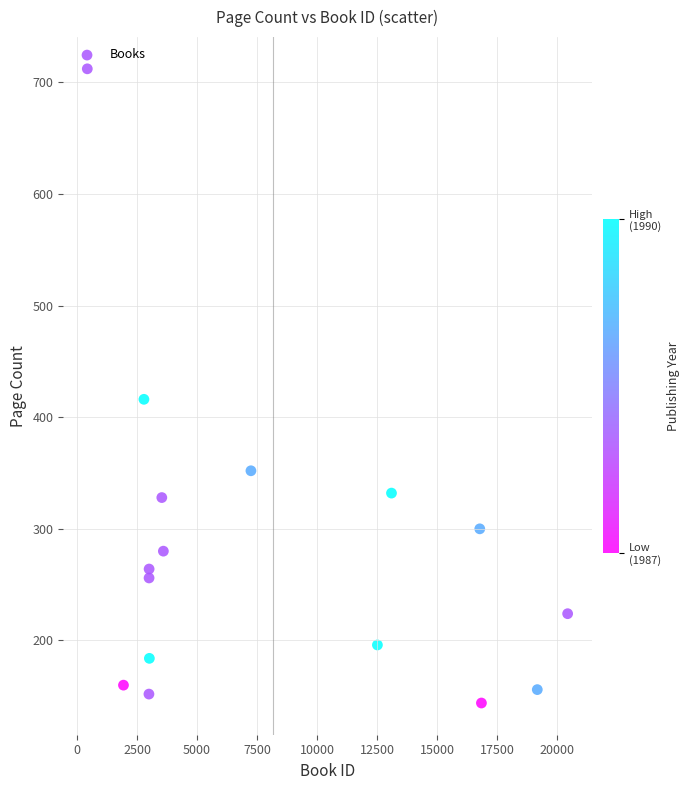

What Y value in the scatter plot is closest to 428?

416